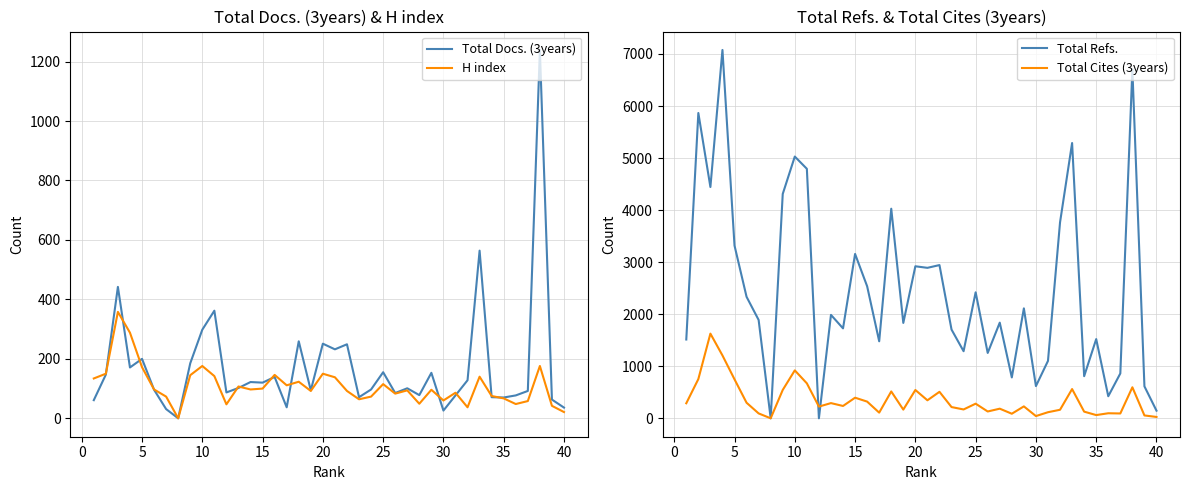

What is the highest value of the H index series?

358